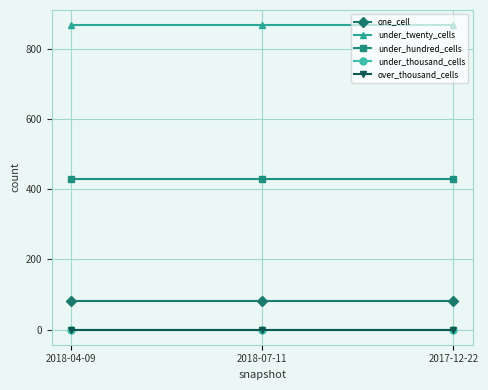

At how many categories does at least one series exceed 565?

3